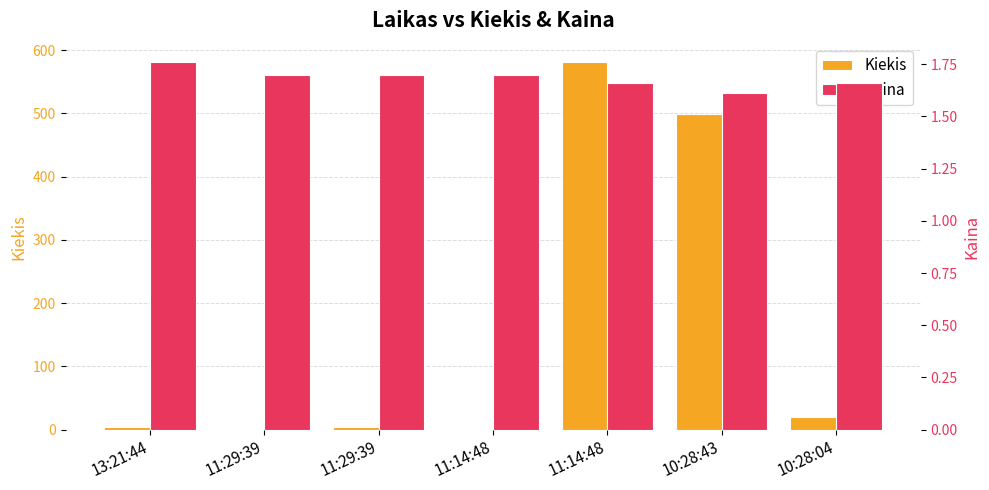

The value of Kaina at 10:28:43 is 1.6. True or false?

True